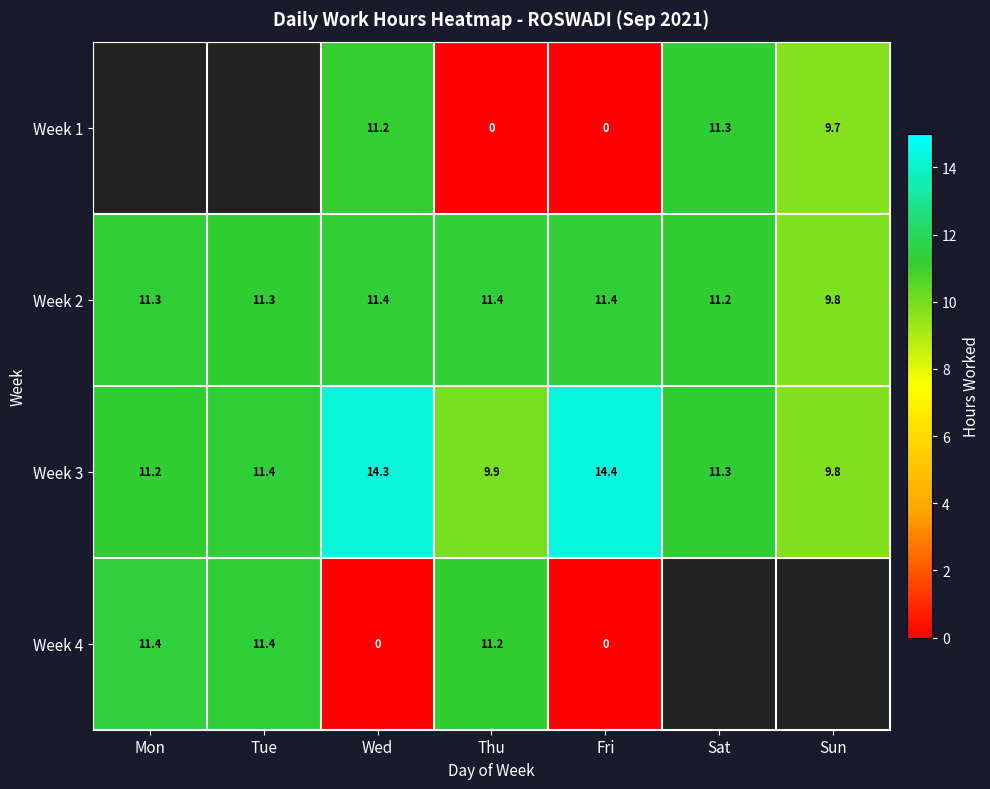

What is the difference between the highest and lowest values at Fri?

14.4